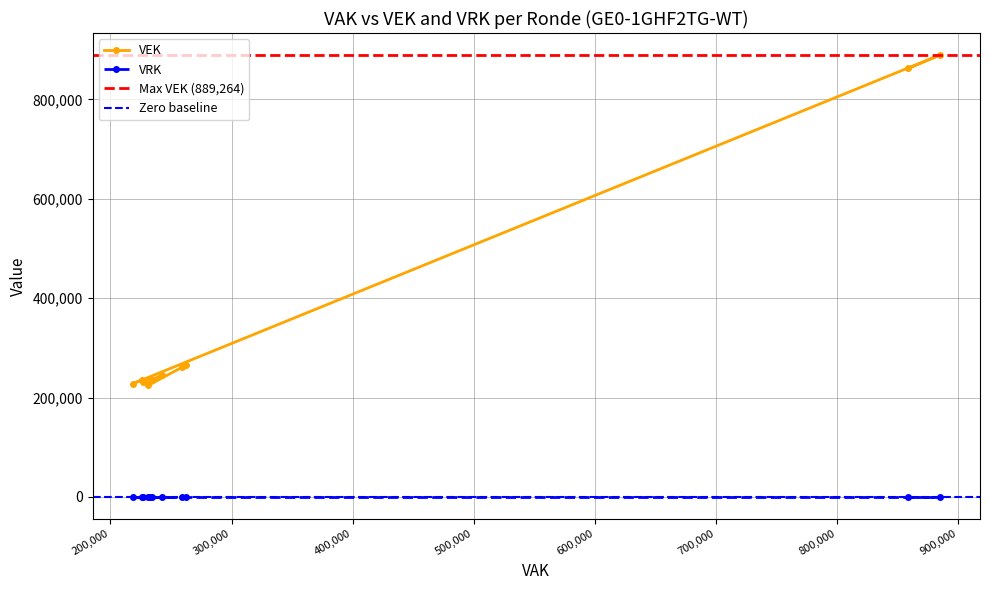

The chart shows a value of 889264 at 2019 1ste aanpassing - ontwerp. True or false?

True